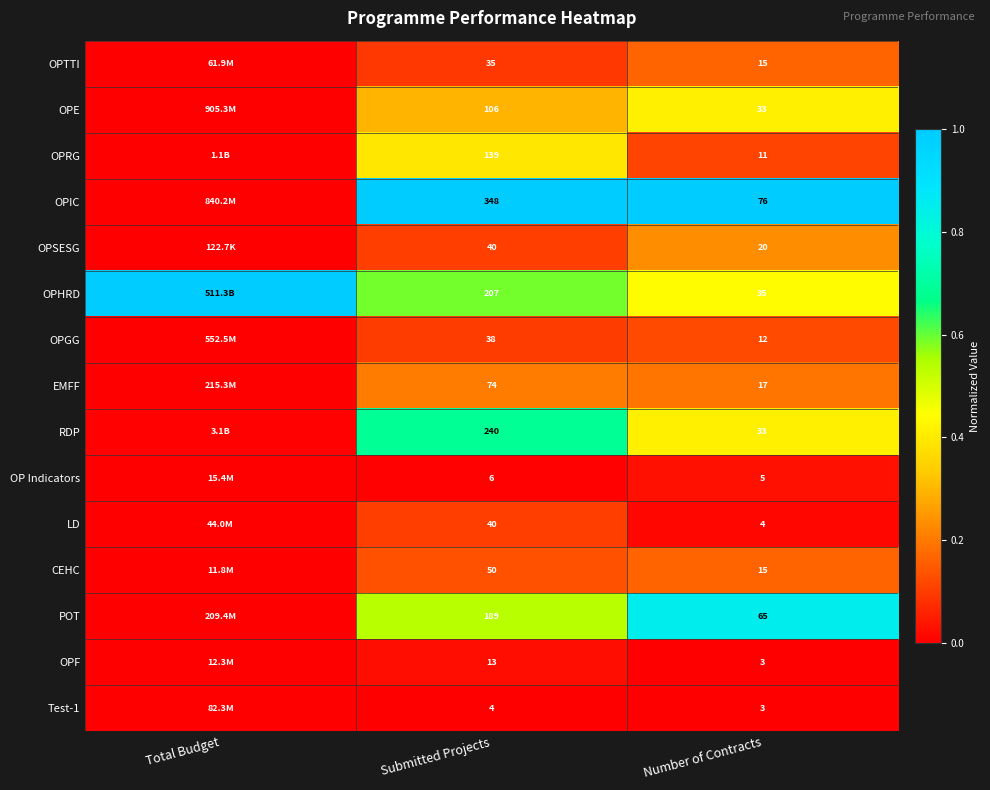

At how many categories does at least one series exceed 0?

3